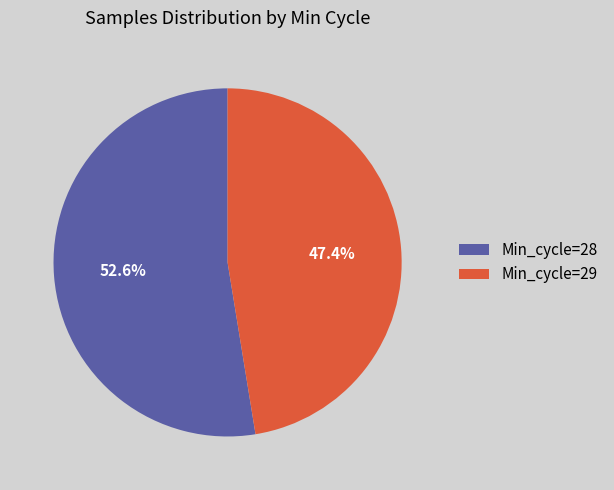

Rank the categories by value from highest to lowest.

Min_cycle=28, Min_cycle=29